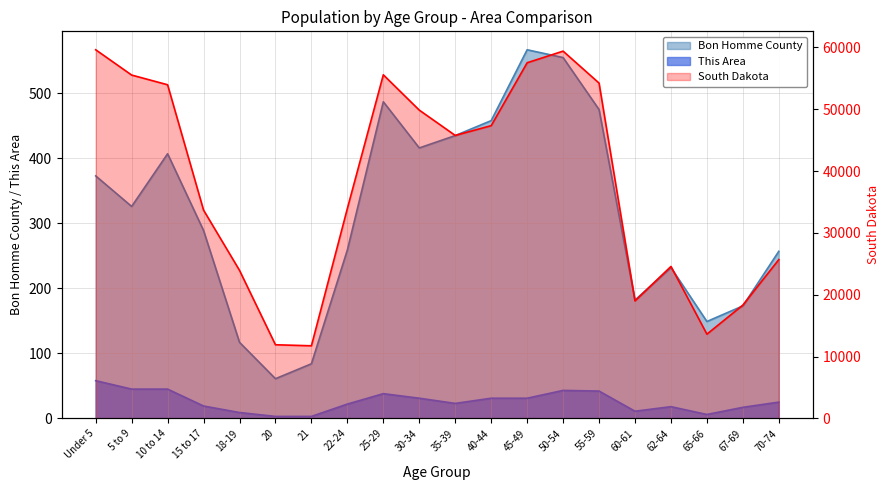

Between 67-69 and 35-39, which is larger?

35-39